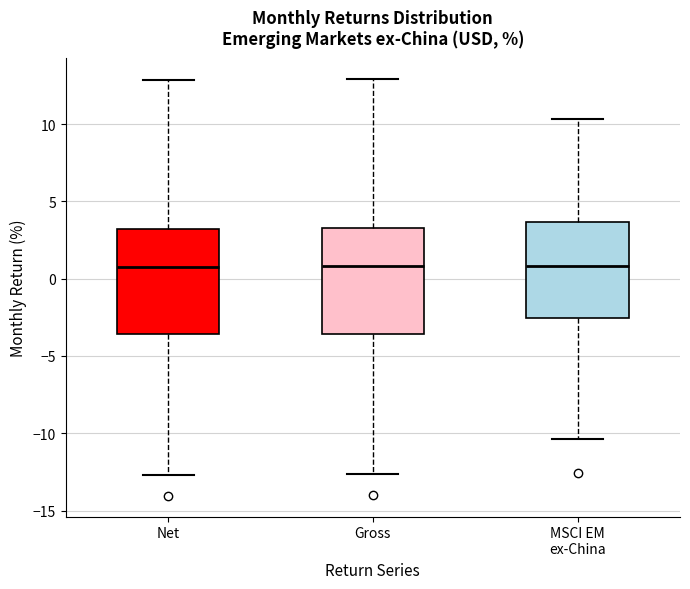

Where does the median line of the box for Net sit on the y-axis? The values are not printed on the chart, so give them approximately, as read against the axis.

0.5